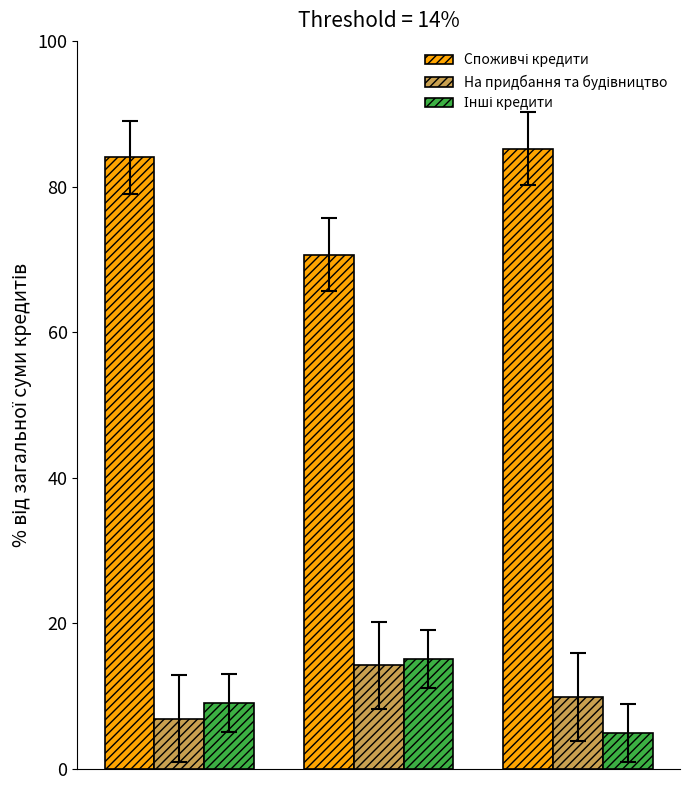

How many distinct data groups are displayed?

3